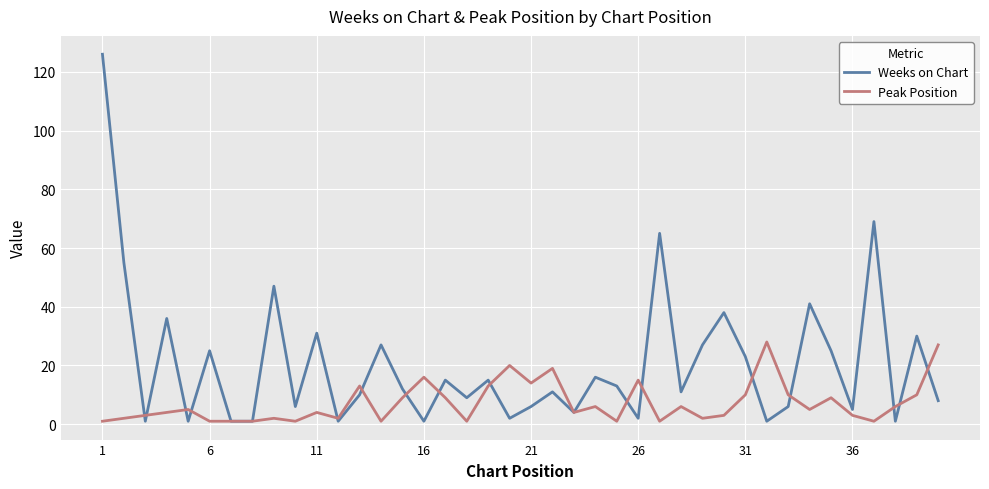

List the series in order of their peak value, highest first.

Weeks on Chart, Peak Position